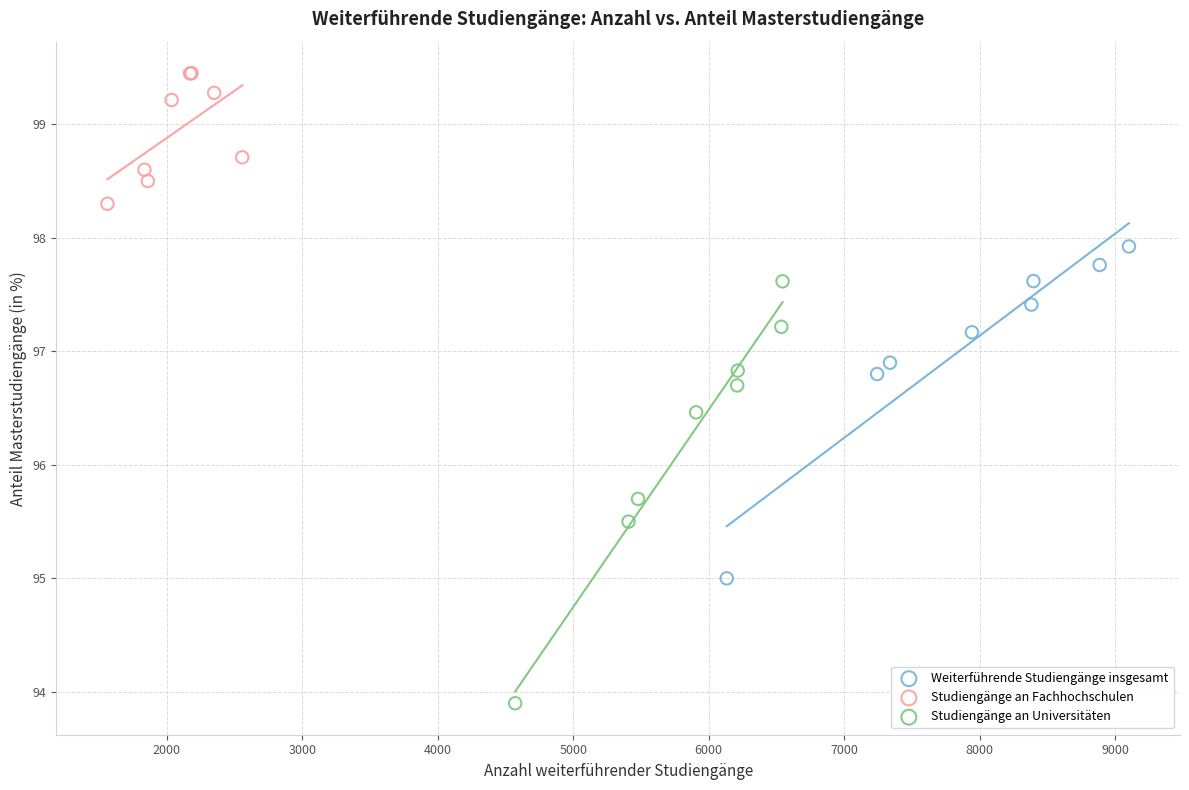

Which series reaches the maximum Y coordinate?

Studiengänge an Fachhochschulen